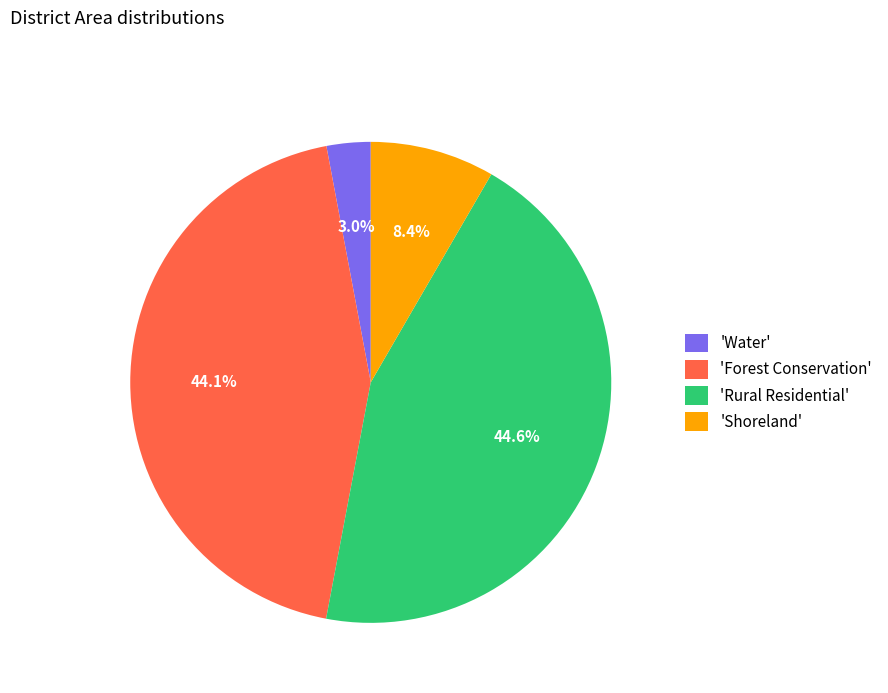

Does 'Shoreland' account for over 50% of the chart?

No